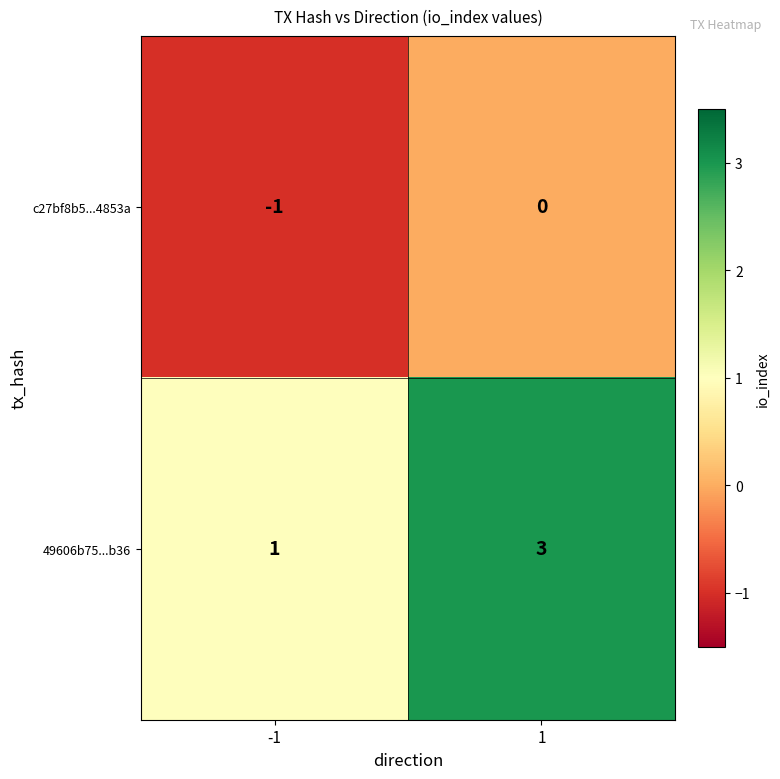

What is the sum of the 49606b75...b36 values at -1 and 1?

4